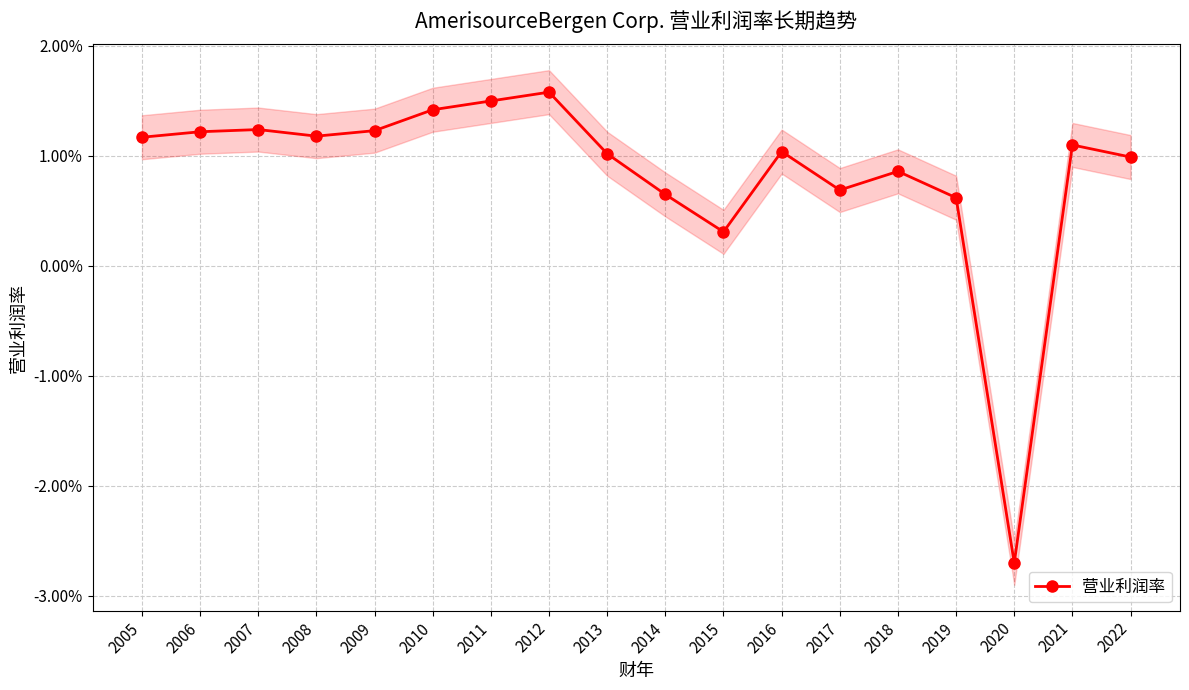

At which category does the data reach its first local valley?

2008